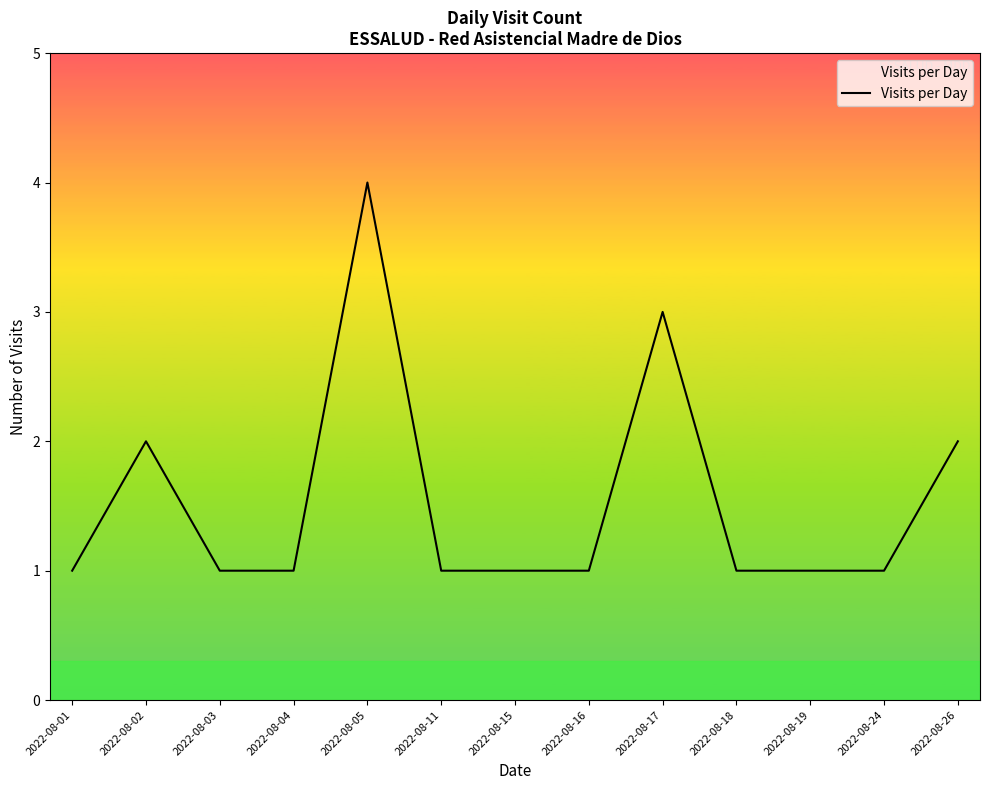

What is the greatest value displayed?

4